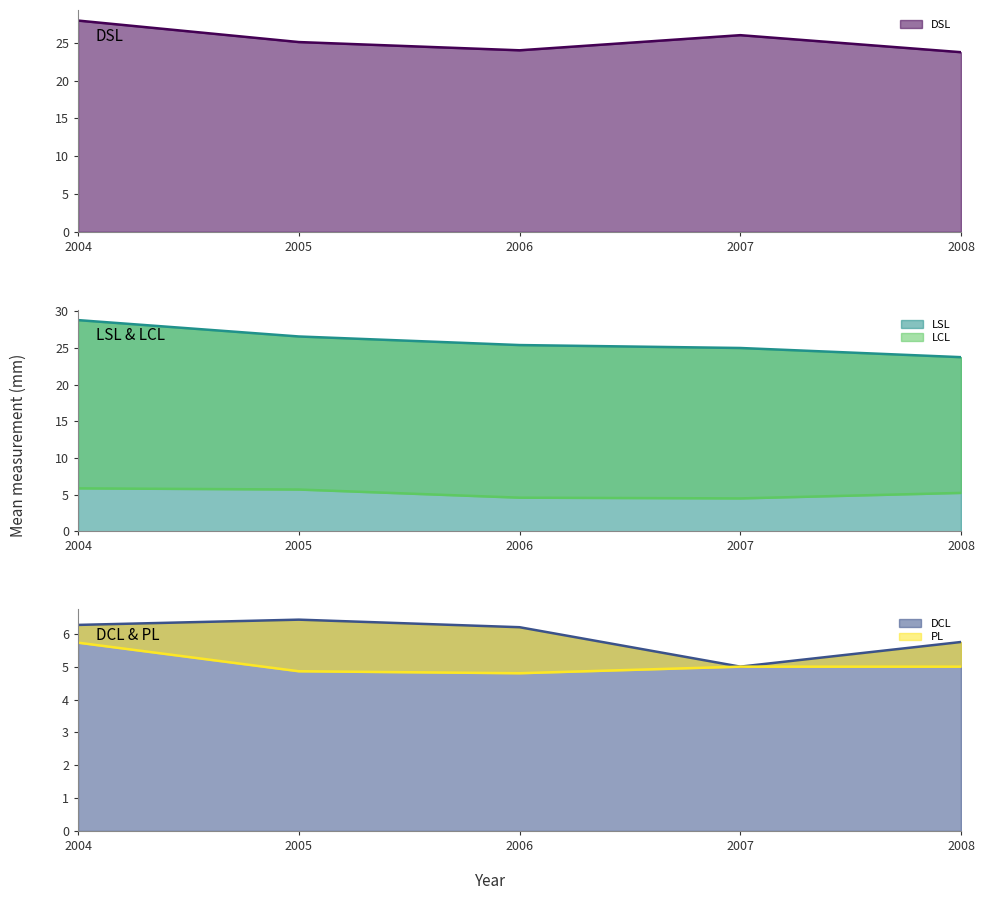

What is the maximum value shown in the chart?

28.8